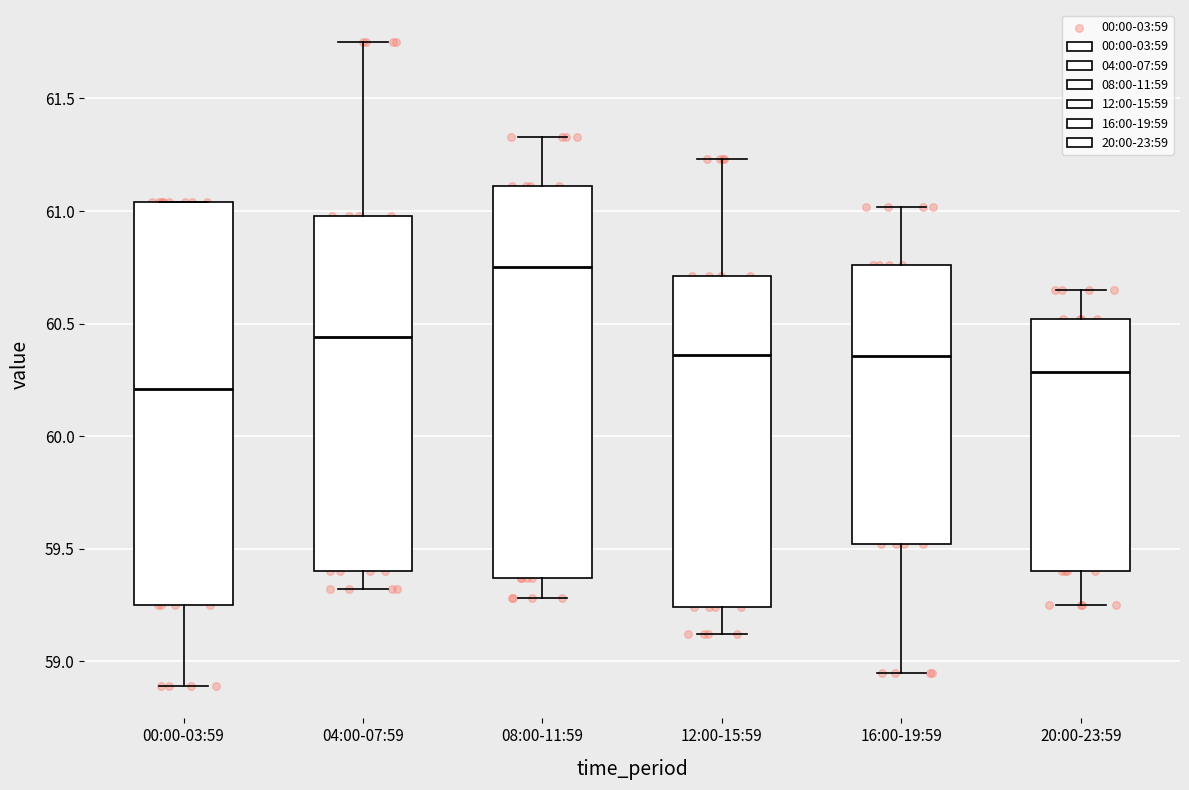

Where does the upper whisker of the box for 20:00-23:59 end on the y-axis? The values are not printed on the chart, so give them approximately, as read against the axis.

60.65